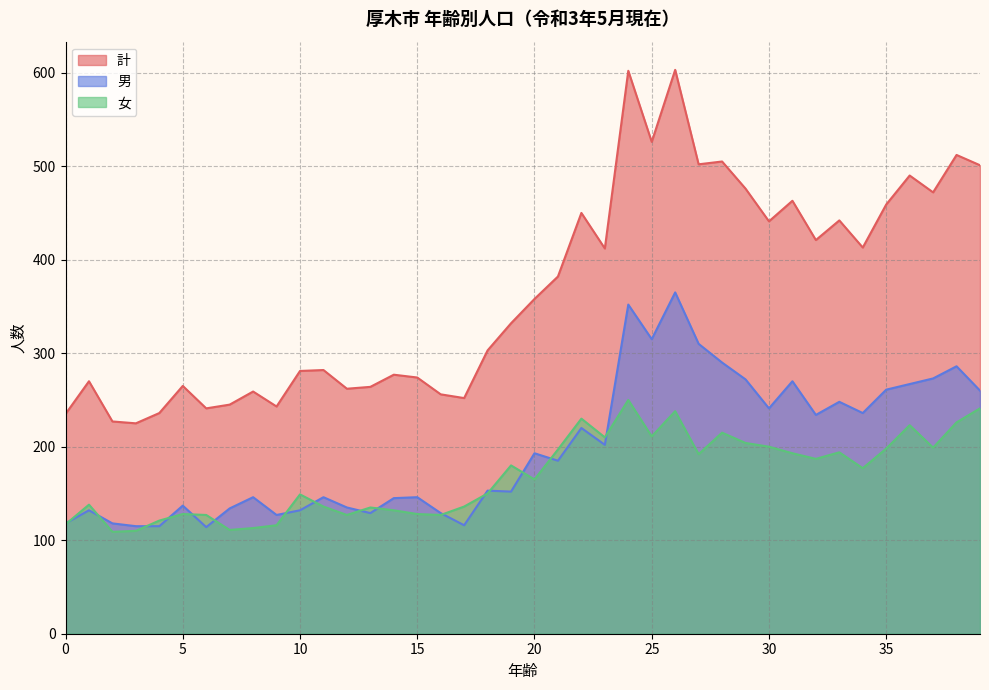

What is the difference between the maximum and minimum values in the 女 series?

141